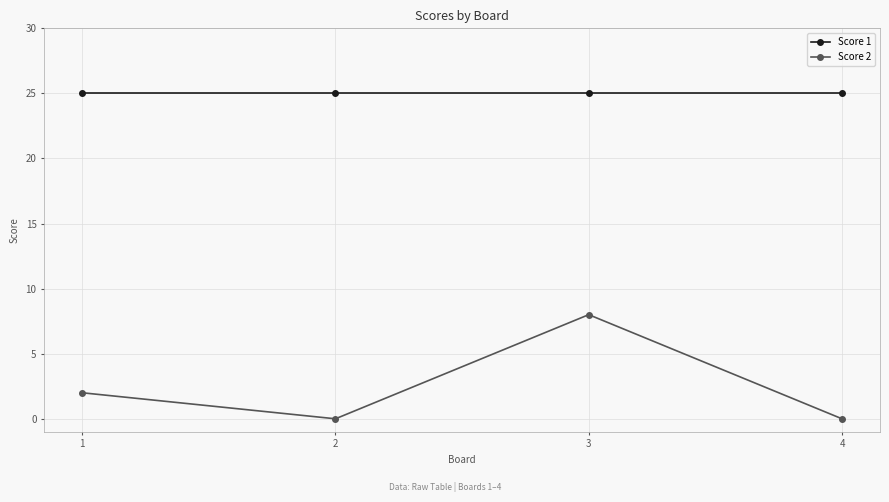

List the series in order of their peak value, lowest first.

Score 2, Score 1